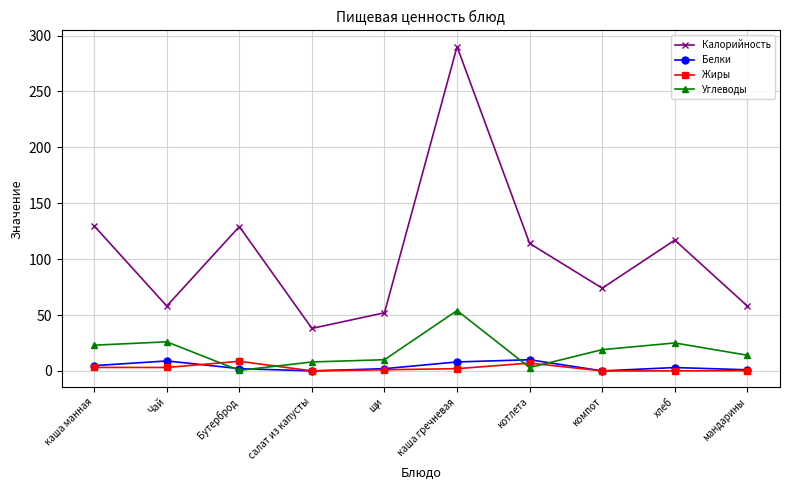

Count the number of data series in this chart.

4